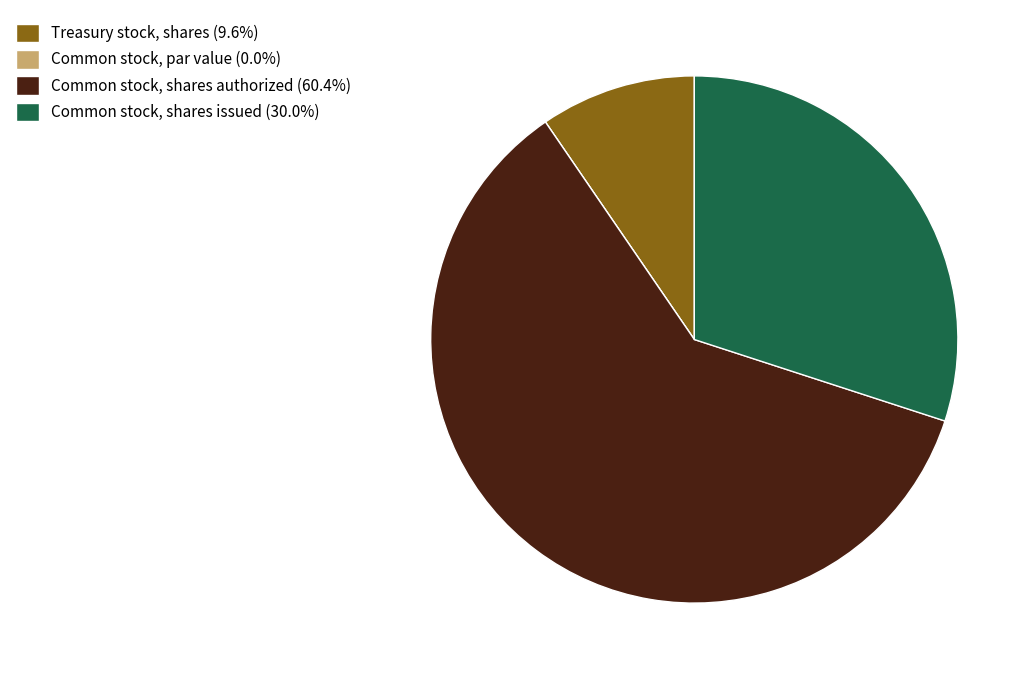

Is there a majority slice in this chart?

Yes